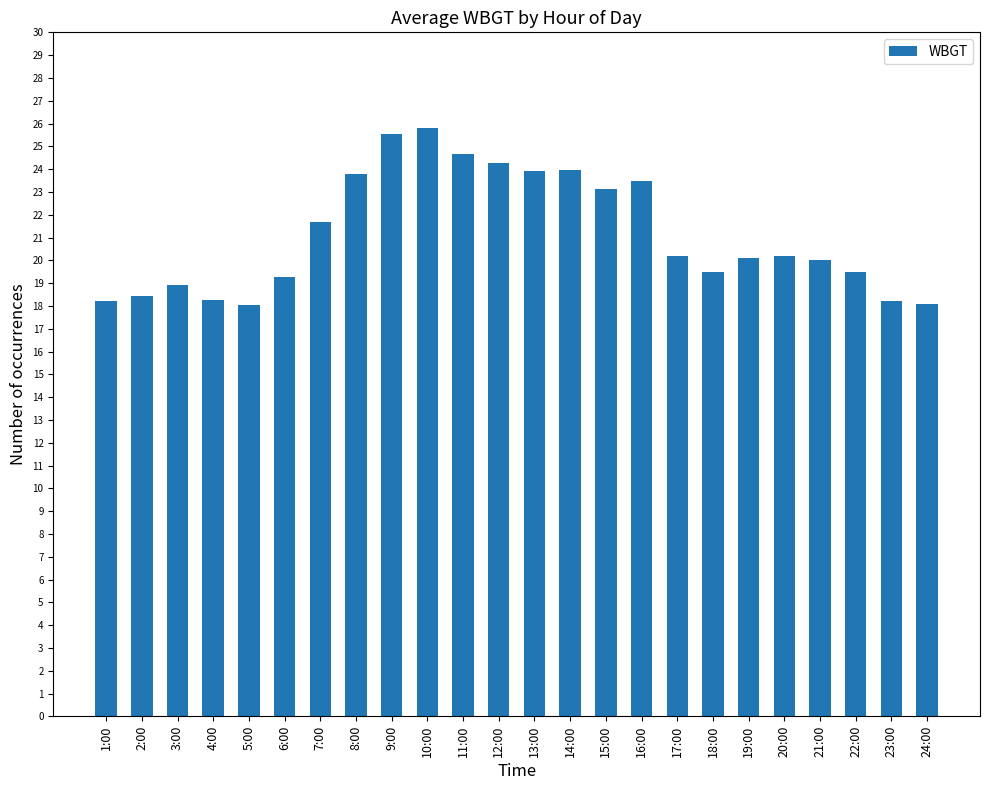

Is it true that the value at 8:00 is 23.8?

True